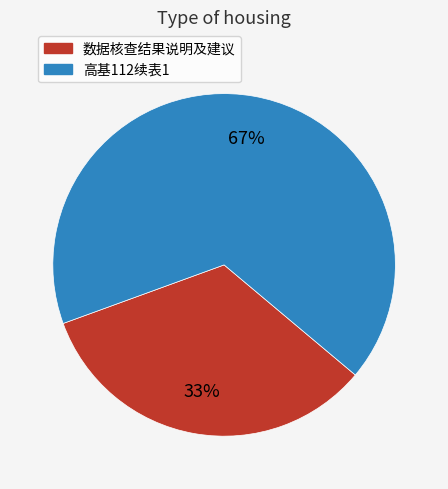

To the nearest percent, what portion does 数据核查结果说明及建议 represent?

33%